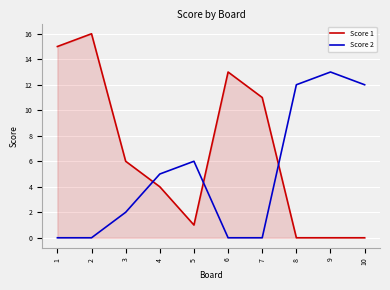

The Score 1 series shows 13 at 6. True or false?

True